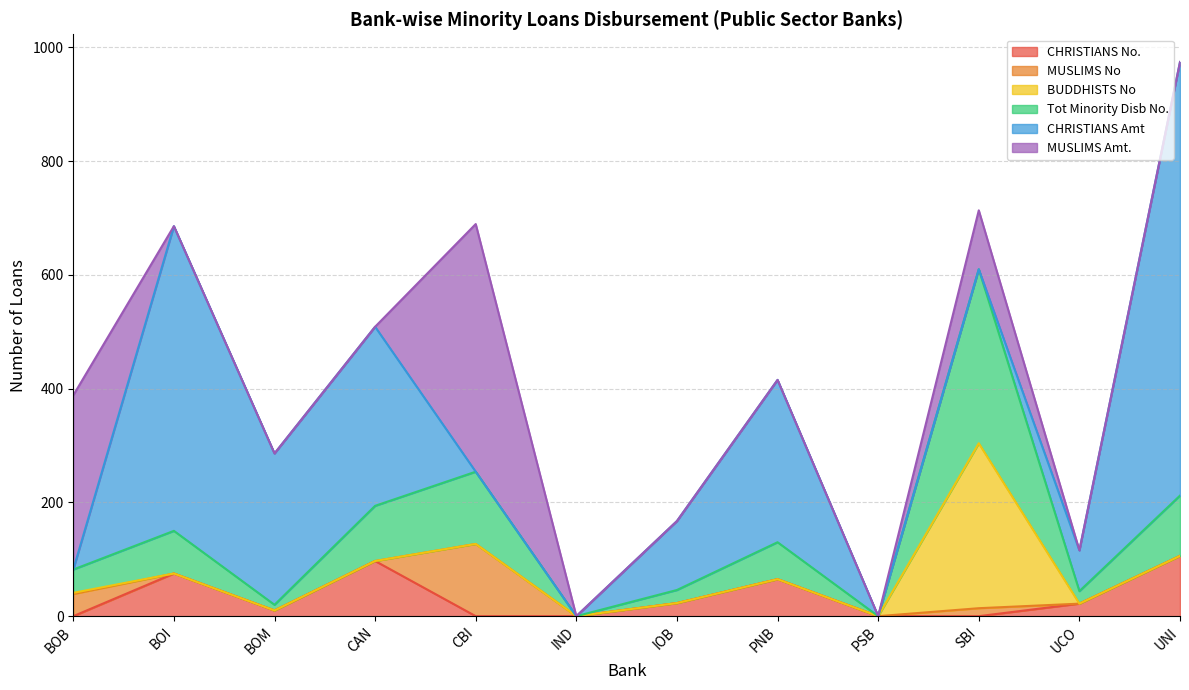

What is the spread (max minus min) of values at SBI?

306.0